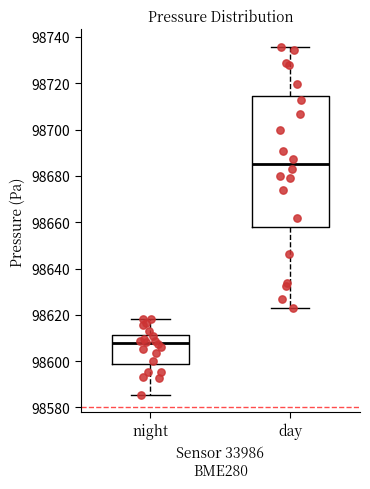

Reading left to right, transcribe this box plot: for each box, give where its median line is, the range the box spans, and where its two whiskers end, as read against the y-axis. The values are not printed on the chart, so give them approximately, as read against the axis.

night: median 98608, box 98598 to 98612, whiskers 98586 to 98618
day: median 98686, box 98658 to 98714, whiskers 98624 to 98736